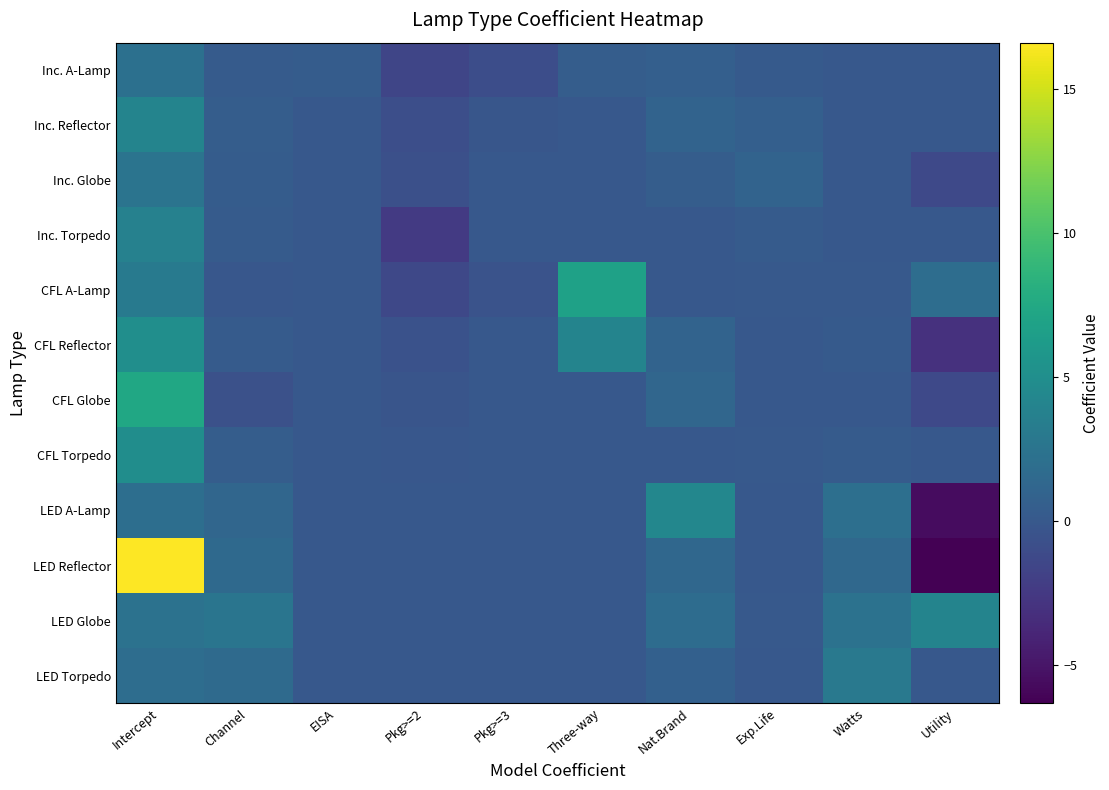

List the series in order of their peak value, lowest first.

Inc. A-Lamp, Inc. Globe, LED Torpedo, Inc. Torpedo, LED Globe, Inc. Reflector, LED A-Lamp, CFL Torpedo, CFL Reflector, CFL A-Lamp, CFL Globe, LED Reflector